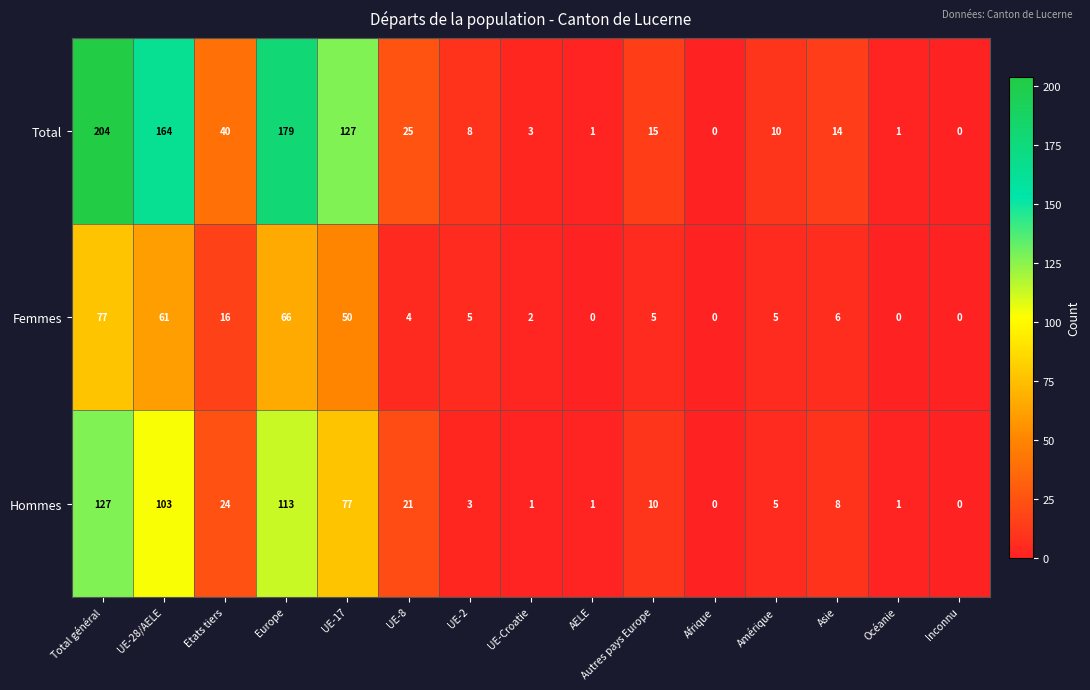

At which label is Femmes closest to 38?

UE-17